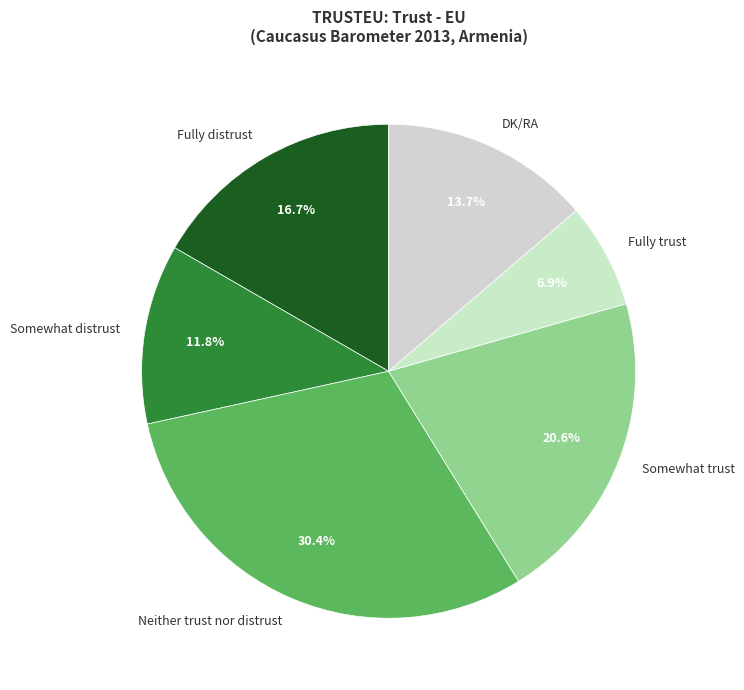

Count the number of slices in the pie.

6